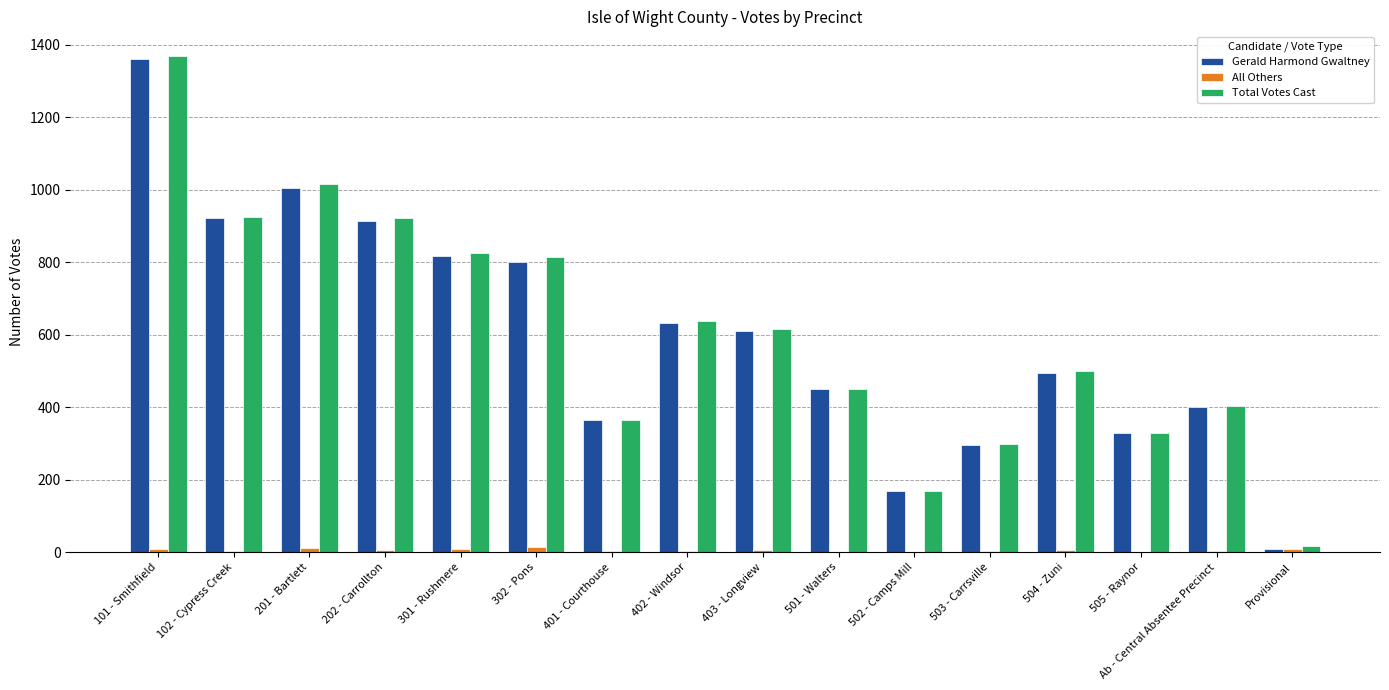

The Total Votes Cast series shows 500 at 504 - Zuni. True or false?

True